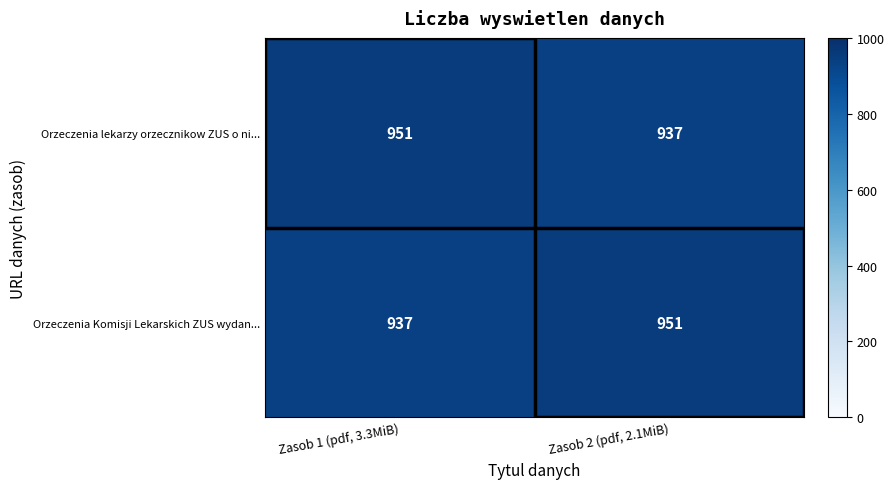

The value of Orzeczenia Komisji Lekarskich ZUS wydan... at Zasob 2 (pdf, 2.1MiB) is 1686. True or false?

False